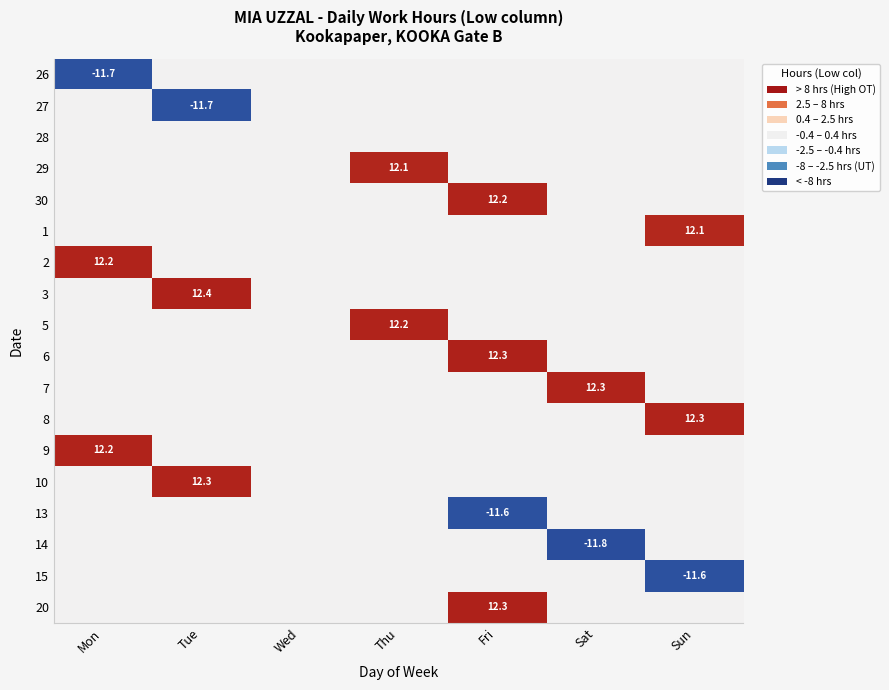

What is the maximum value shown in the chart?

12.4